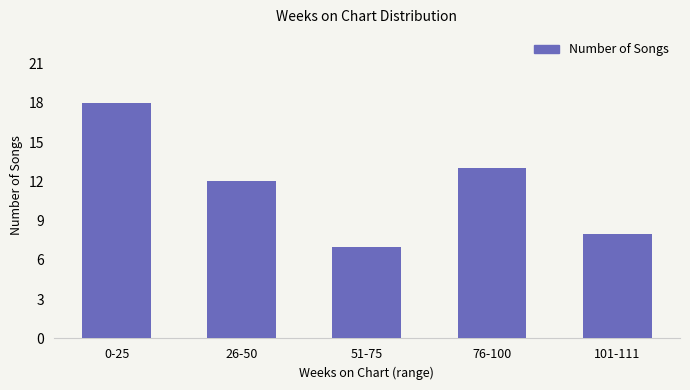

How many bars are there in total?

5